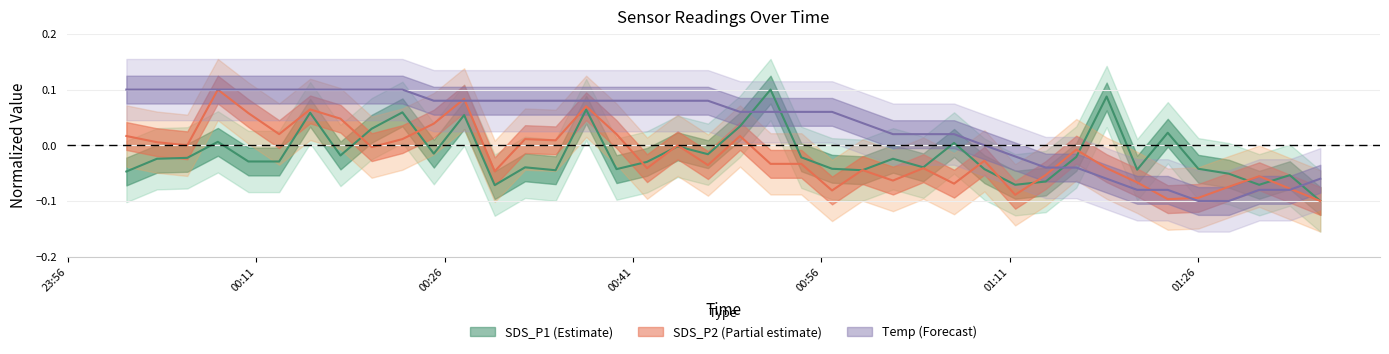

What are all the series names shown in the legend?

SDS_P1, SDS_P2, Temp